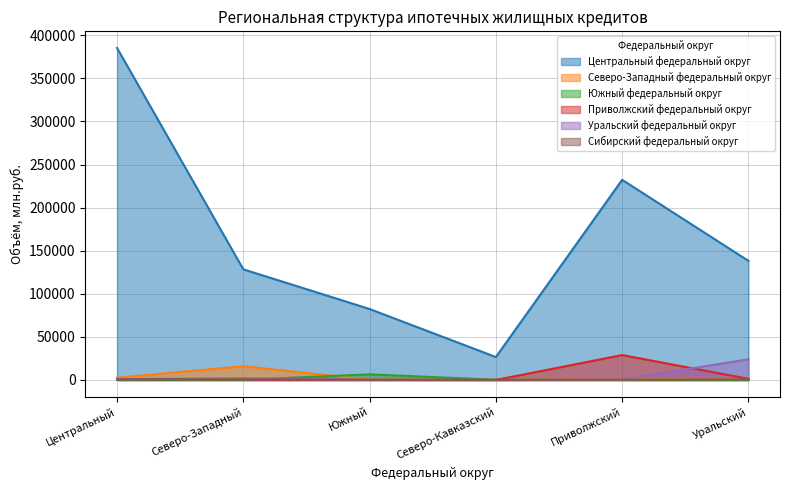

What is the label of the 5th point from the left?

Приволжский